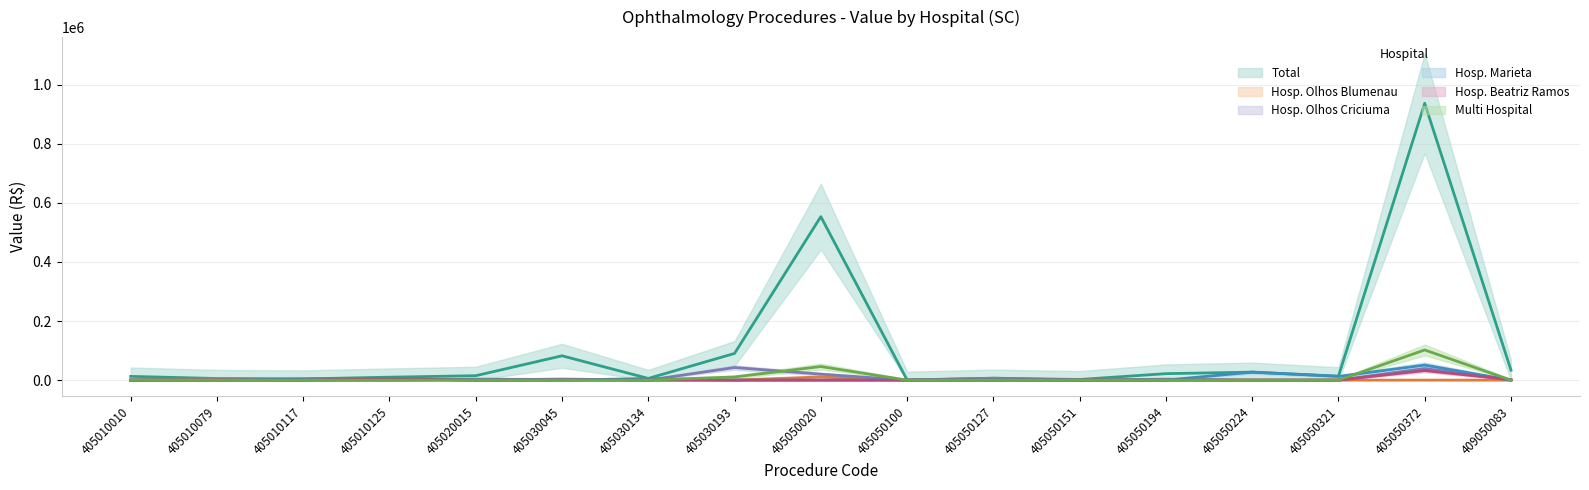

How many lines are shown in the chart?

6